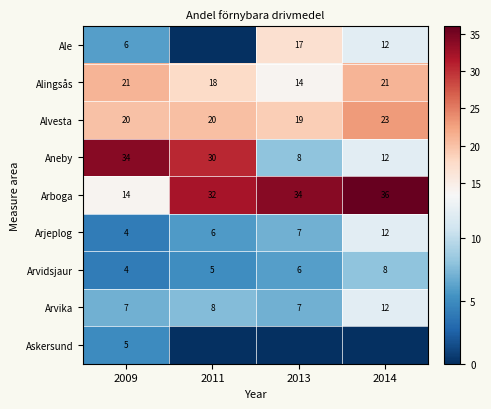

What is the average value of the Arboga series?

29